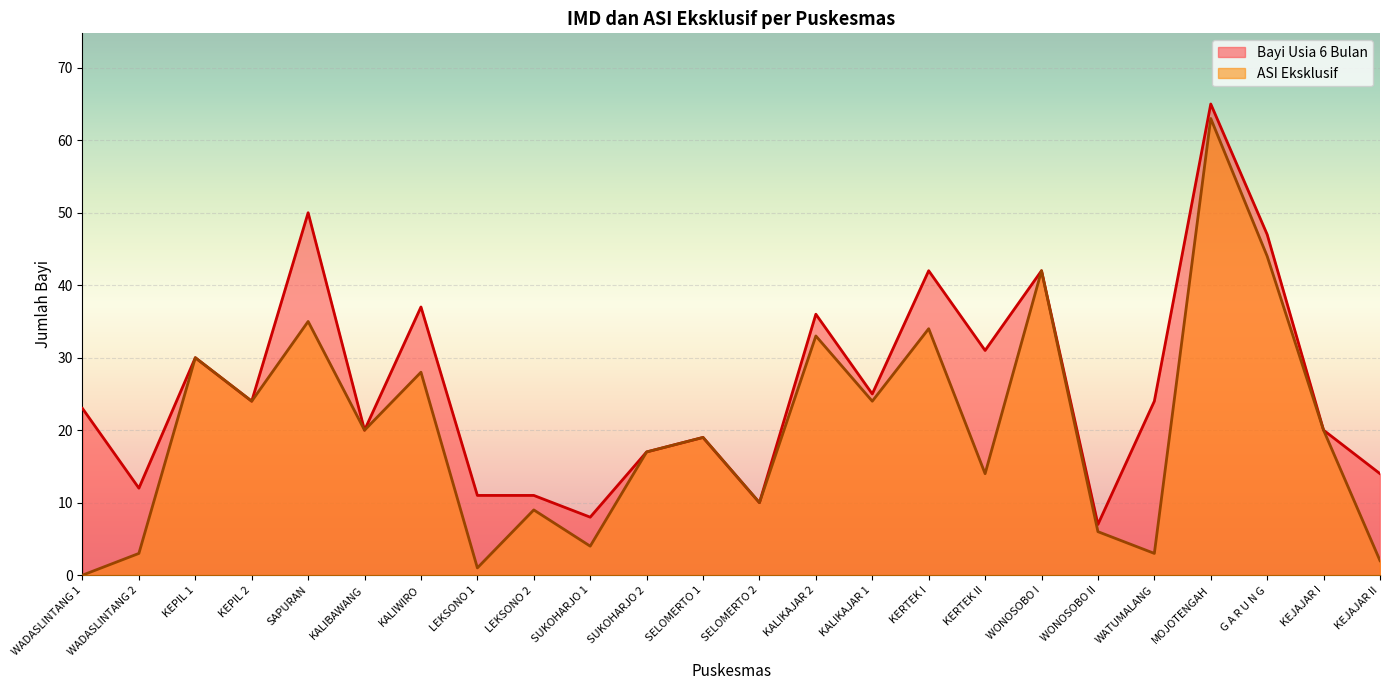

How many values in ASI Eksklusif are above zero?

23